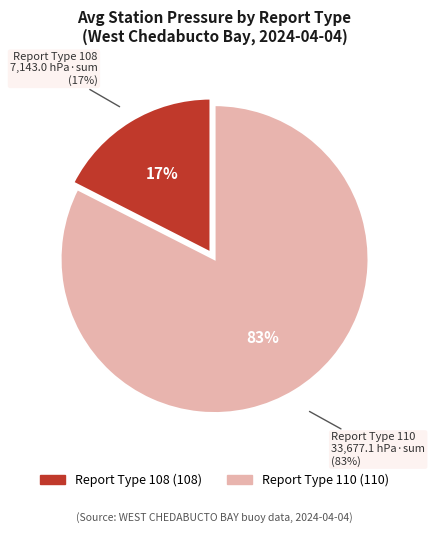

True or false: 110 accounts for 1% of the total.

False